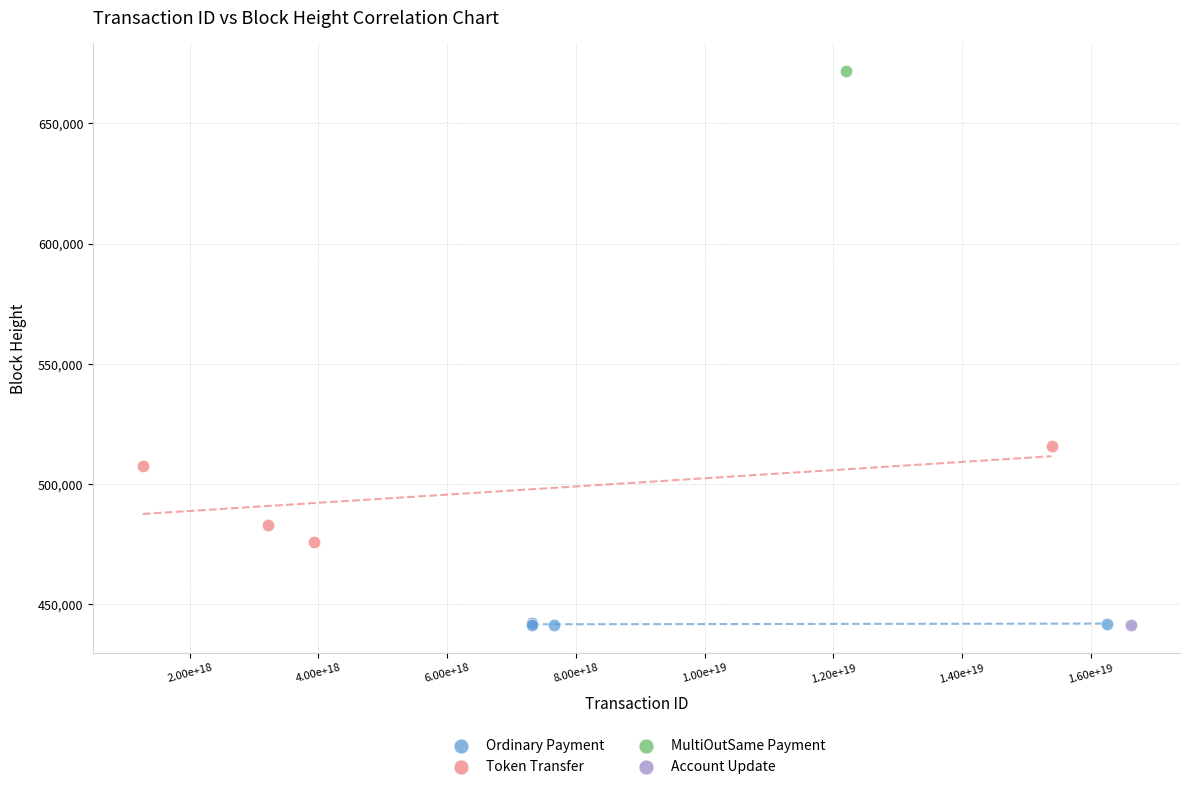

What are all the series names shown in the legend?

Ordinary Payment, Token Transfer, MultiOutSame Payment, Account Update